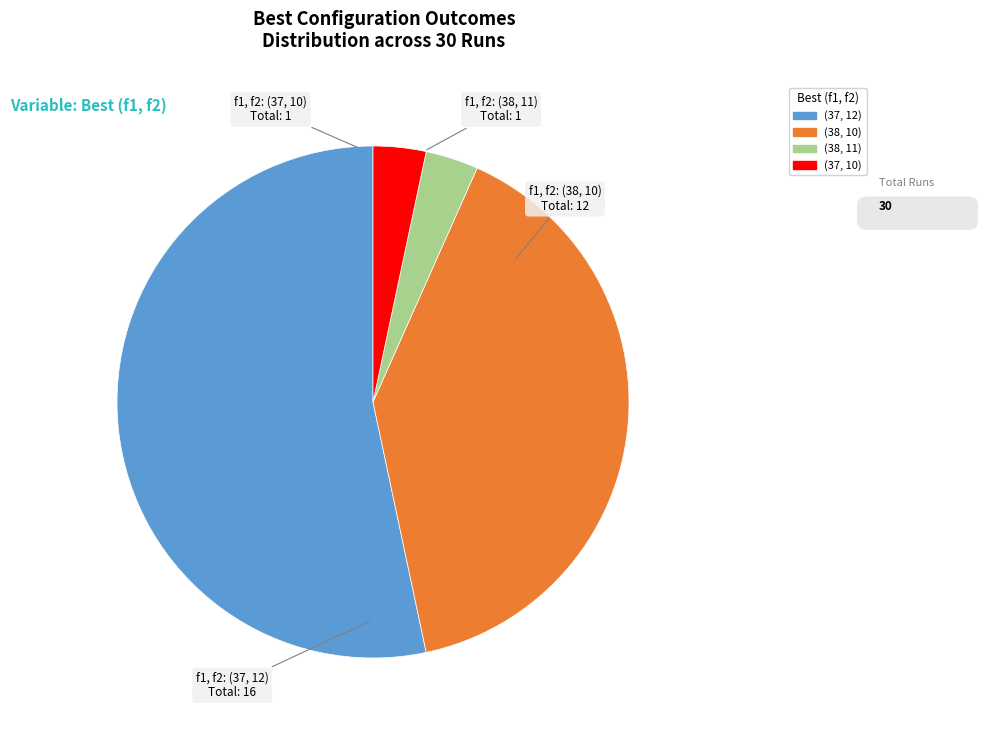

Which slice is the largest?

(37, 12)